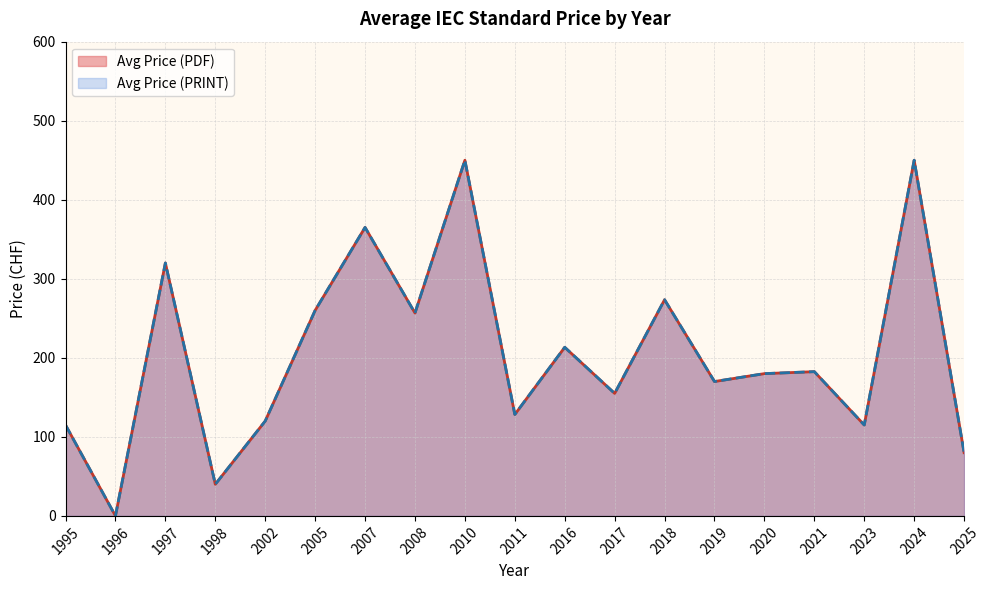

Does the chart display data point markers on the line(s)?

No